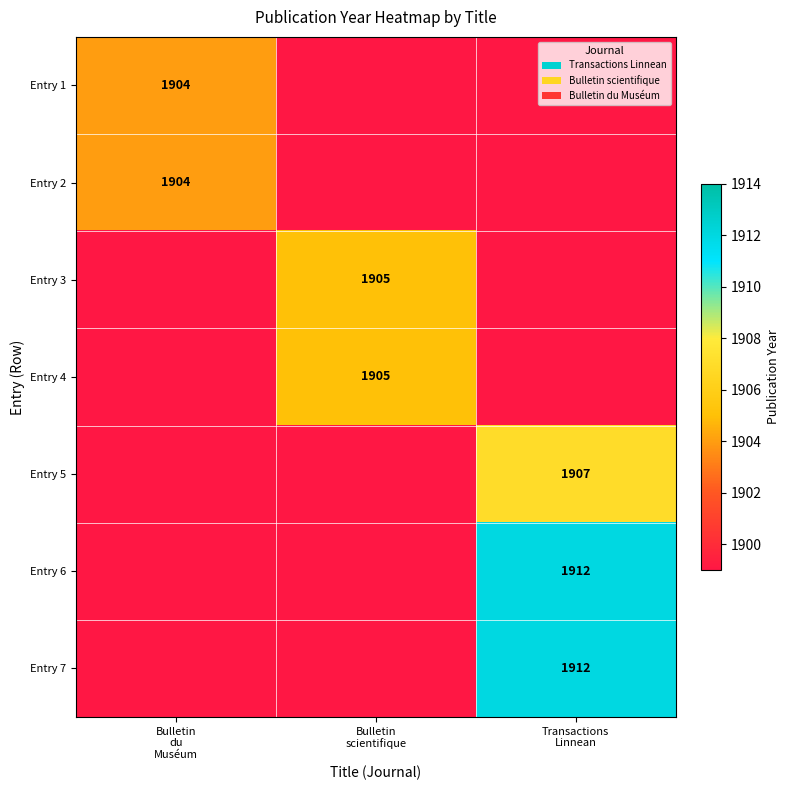

Which category has the highest value in the Entry 4 series?

Bulletin scientifique